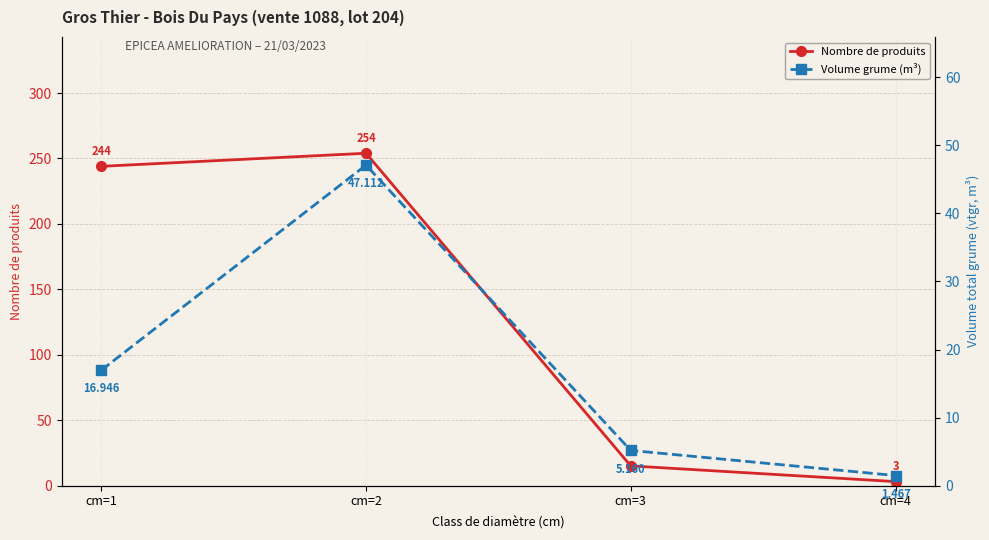

Does the chart have visible grid lines?

Yes